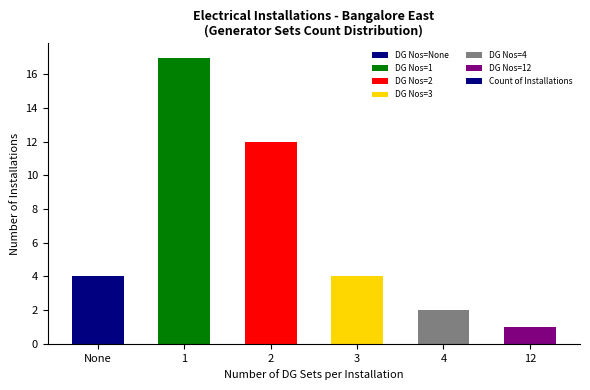

Reading left to right, extract all data points from this chart.

4	17	12	4	2	1